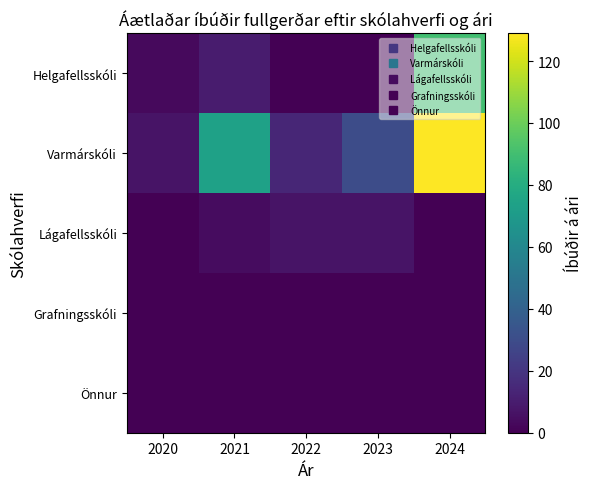

How many data points does each series have?

5